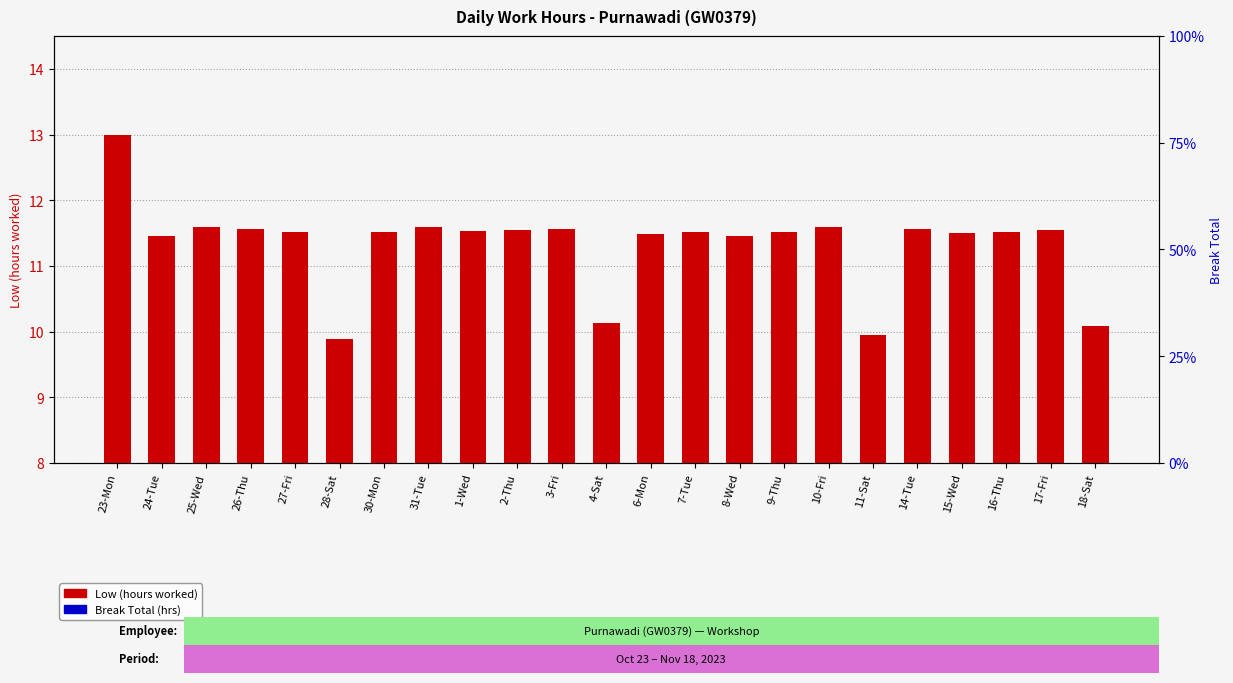

What is the spread (max minus min) of values at 4-Sat?

10.1